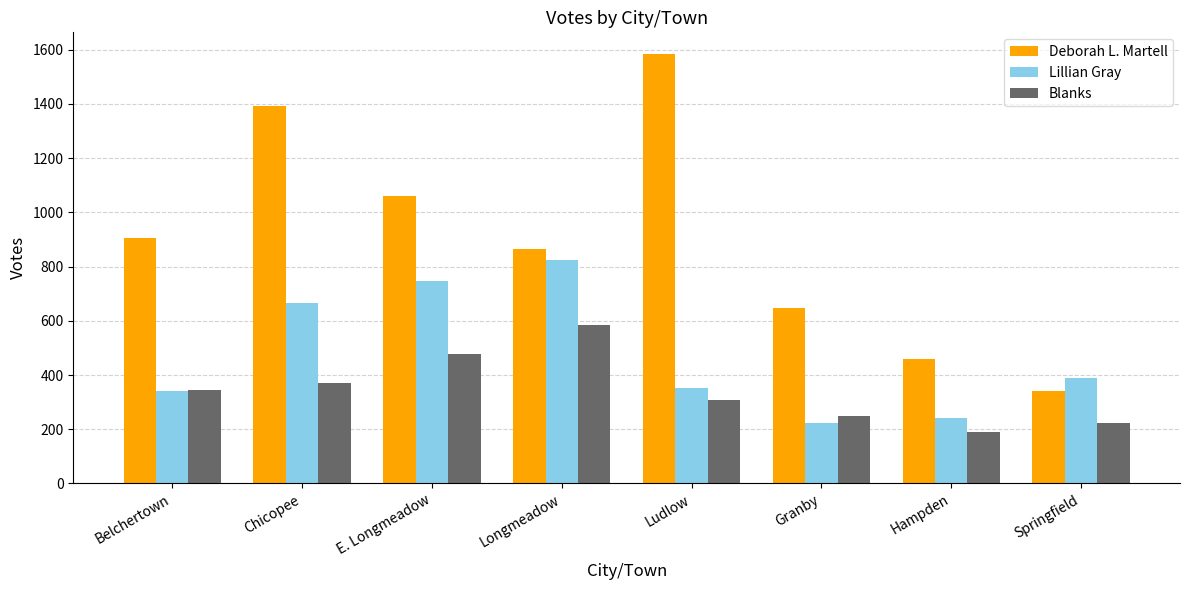

How many bars are there in total?

24